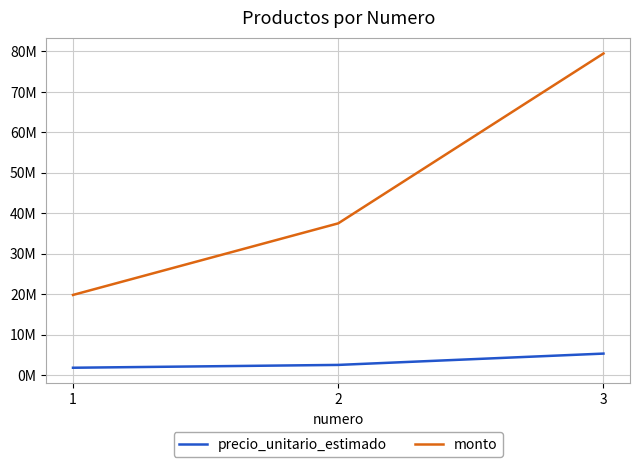

At which label does monto first exceed 37500000?

3